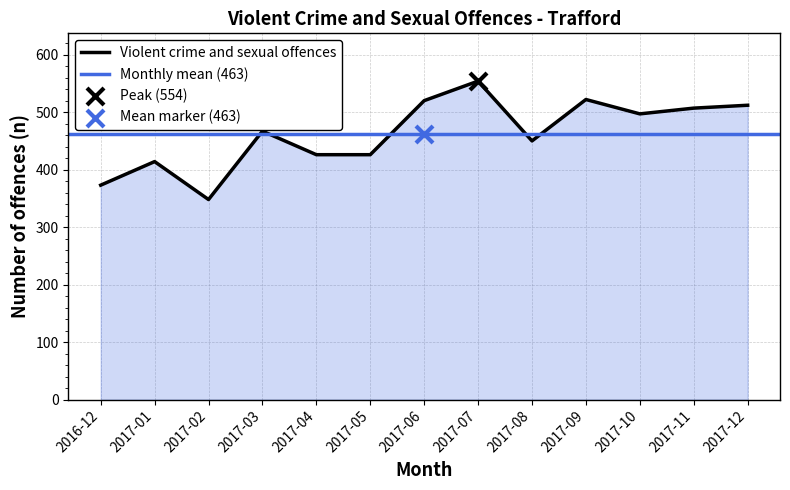

Approximately how many times larger is the value at 2017-11 compared to 2017-09?

1.0